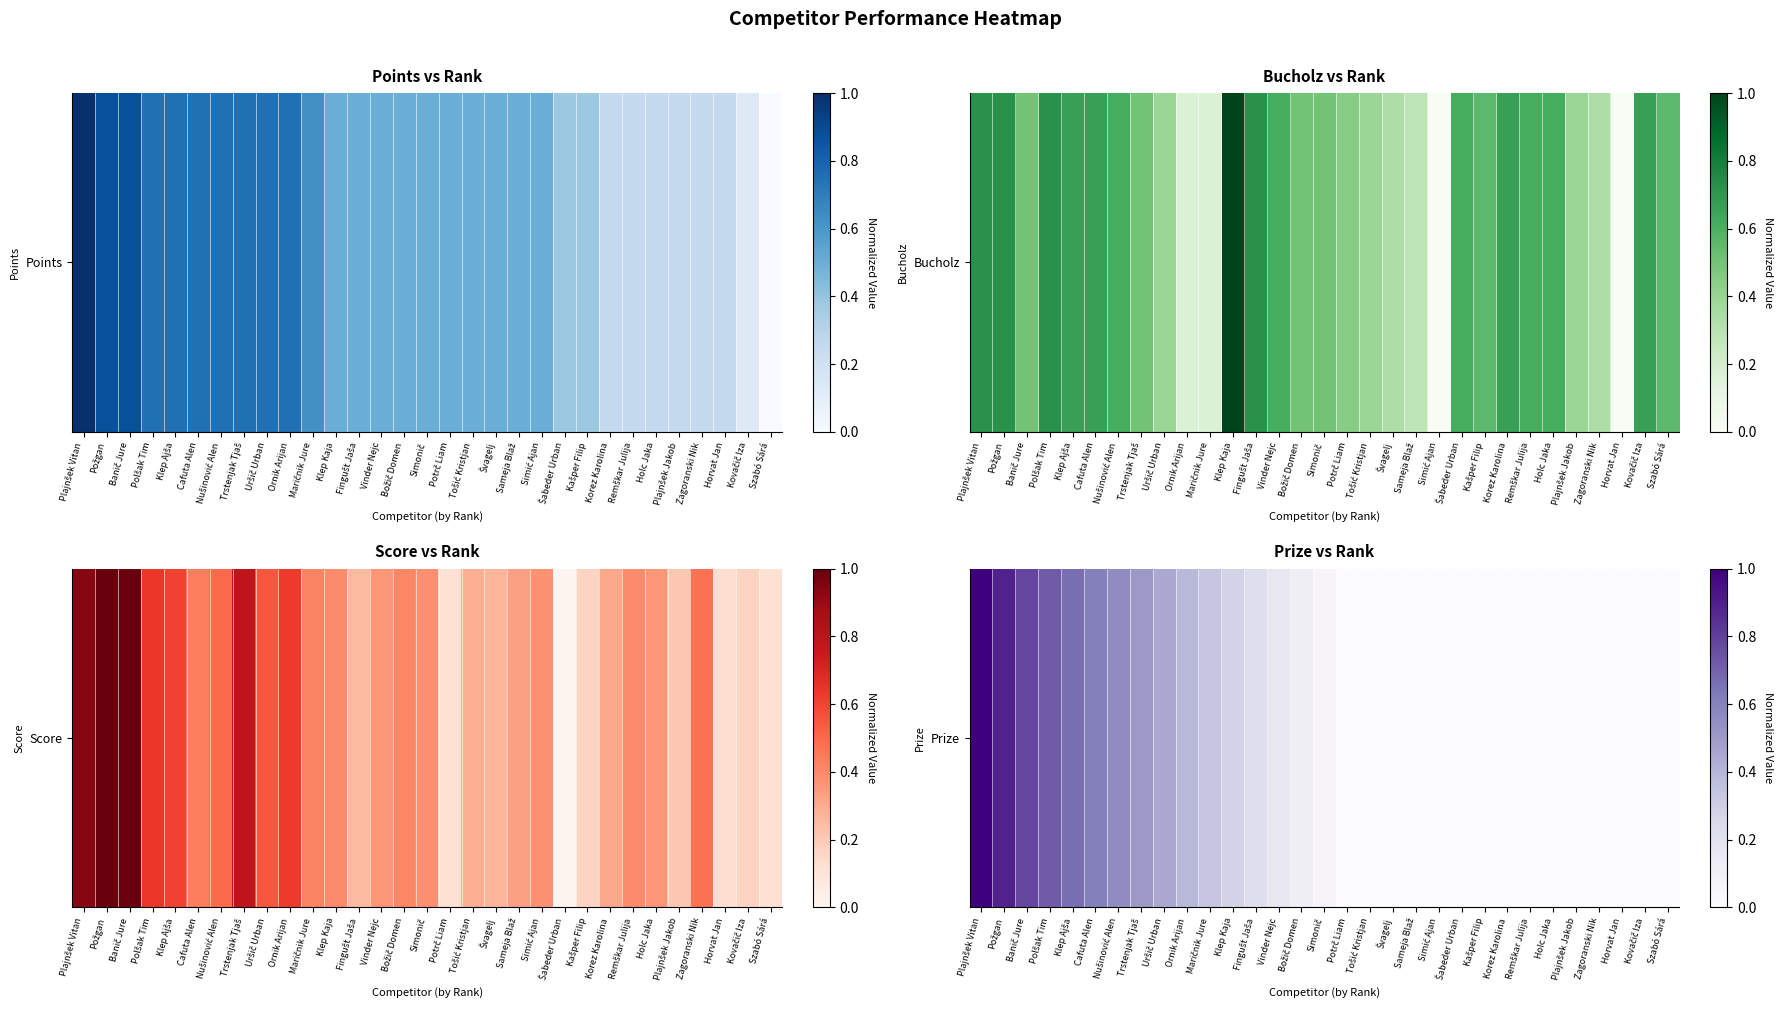

The value at Maričnik Jure is 0.5. True or false?

False